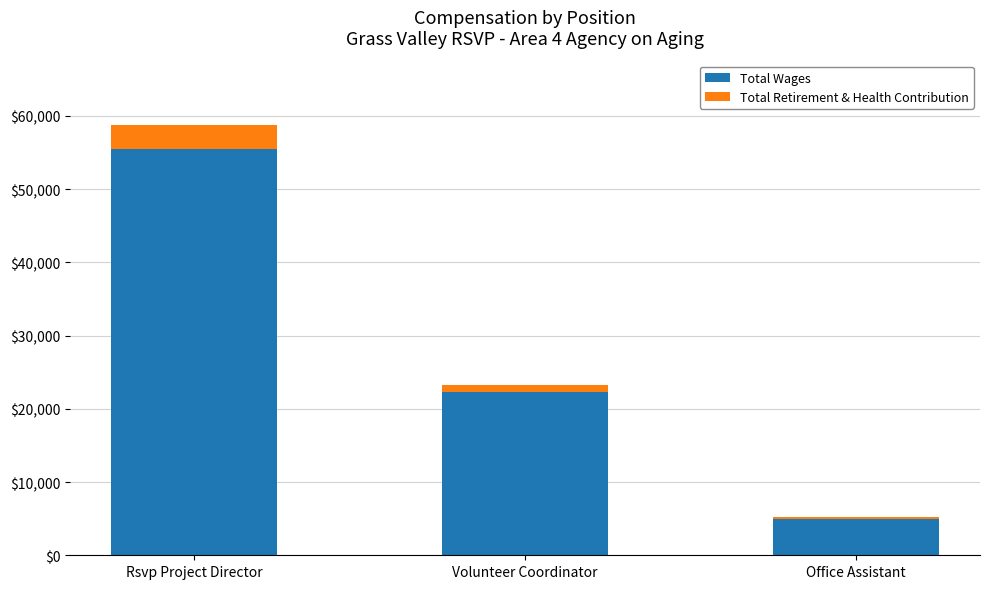

Reading left to right, list the values for the Total Wages series.

Rsvp Project Director=55456	Volunteer Coordinator=22298	Office Assistant=4976